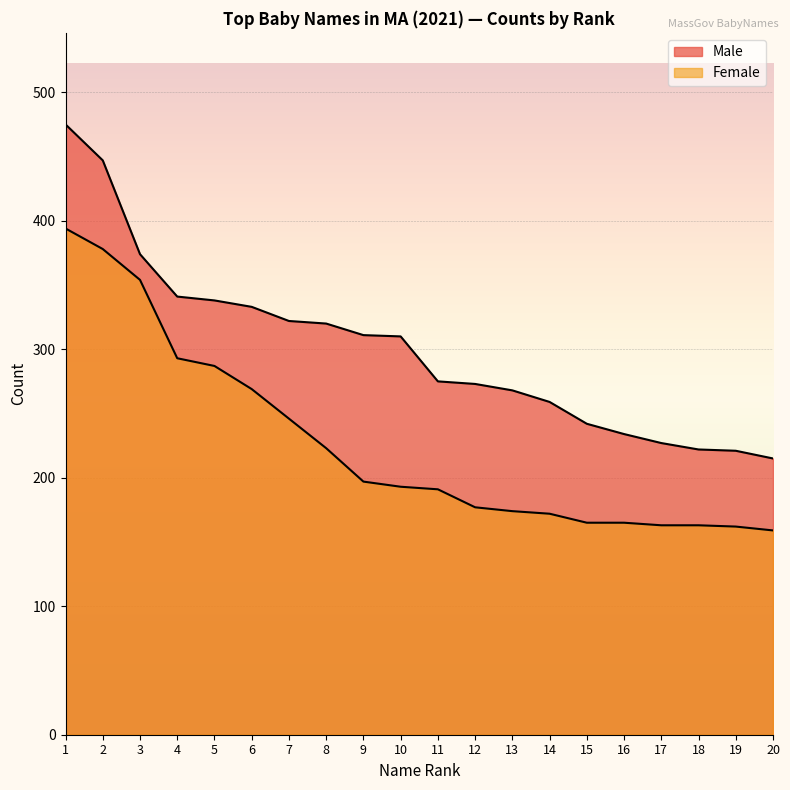

True or false: Female and Male cross at least once.

False